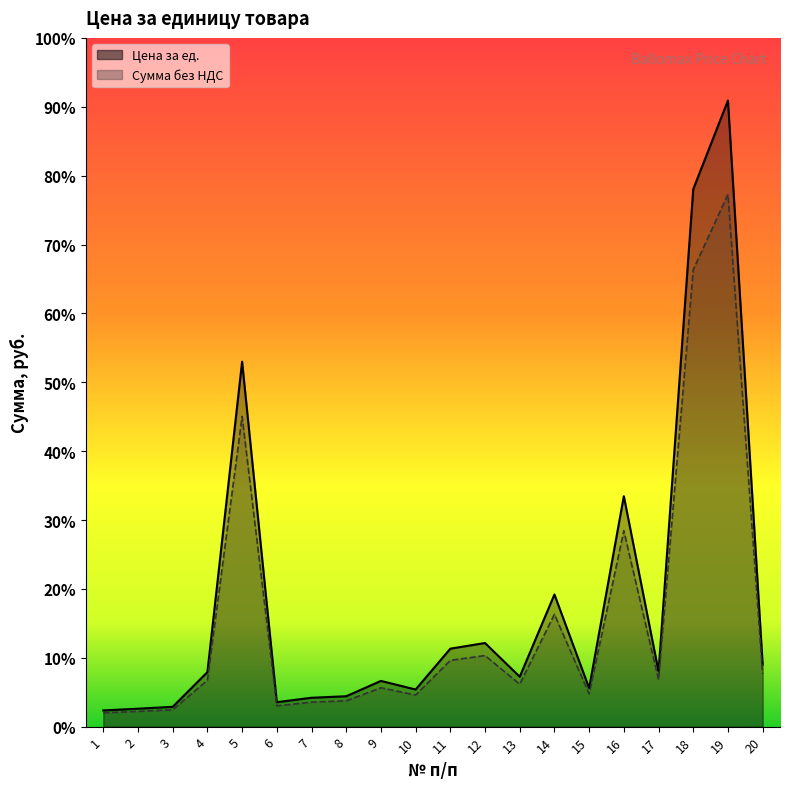

What are all the series names shown in the legend?

Цена за ед., Сумма без НДС